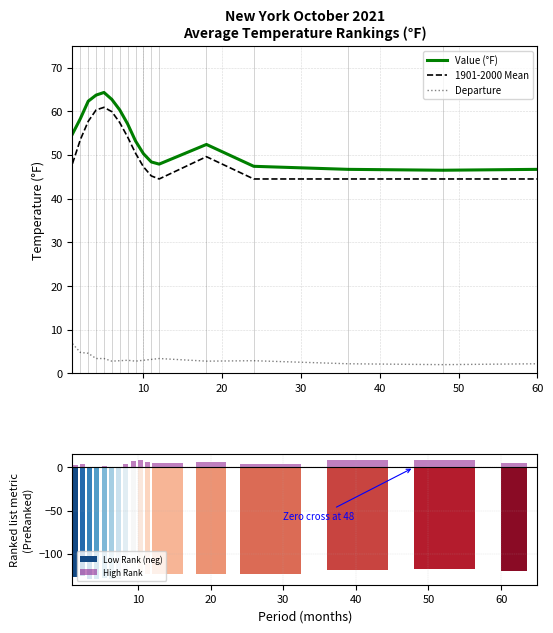

What are all the series names shown in the legend?

Value (°F), 1901-2000 Mean, Departure, Low Rank (neg), High Rank